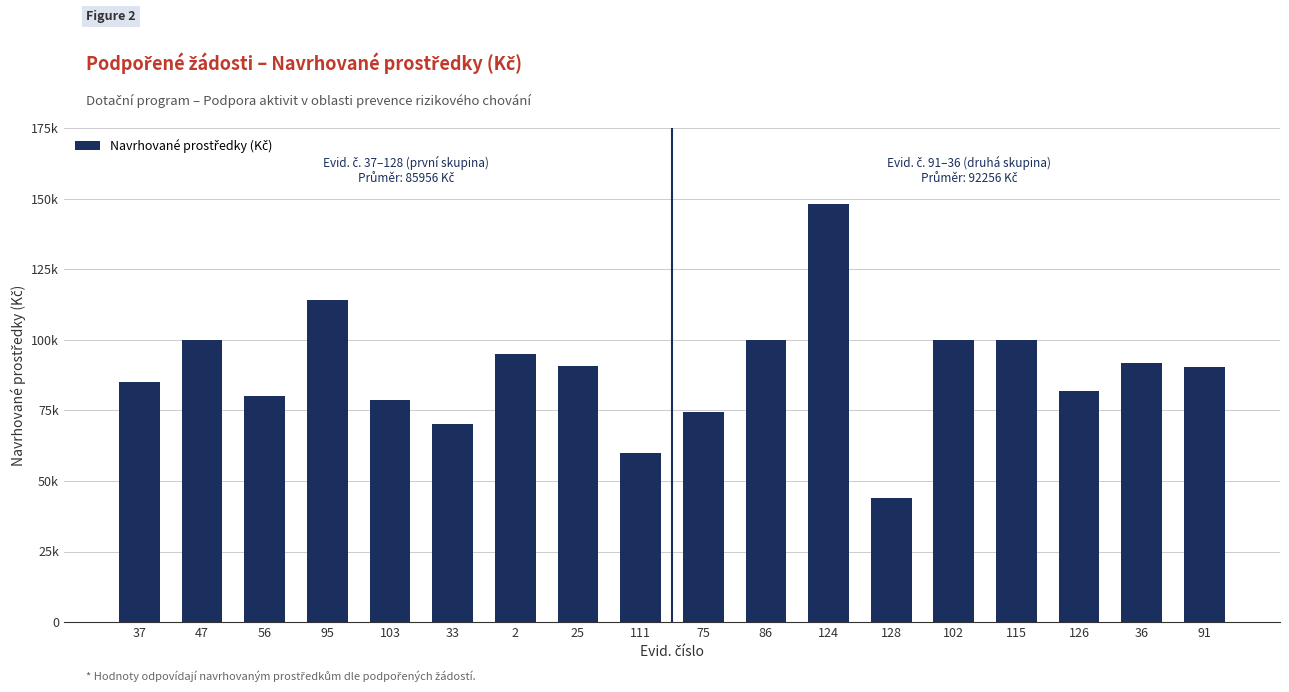

What position from the left is 91?

18